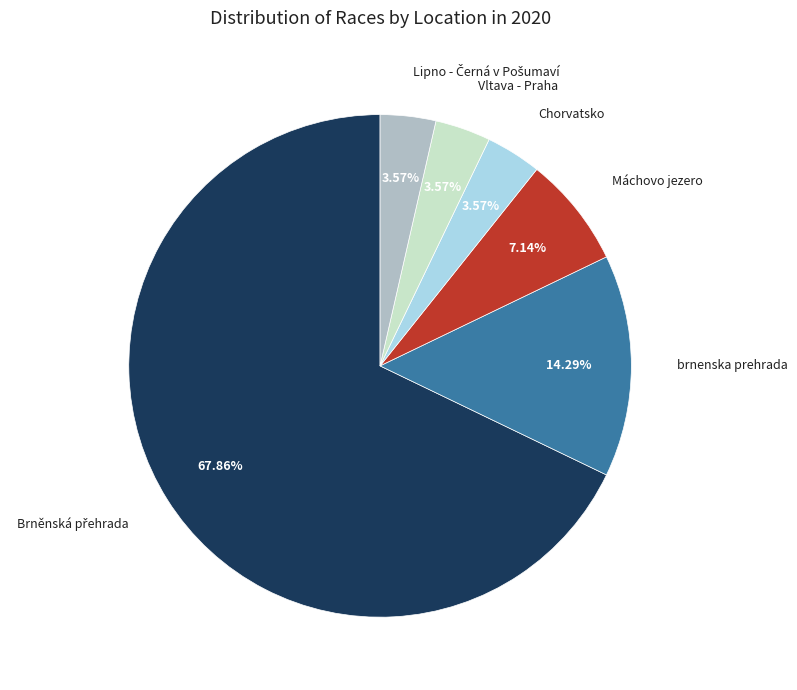

What is the ratio of the value at brnenska prehrada to the value at Máchovo jezero?

2.0